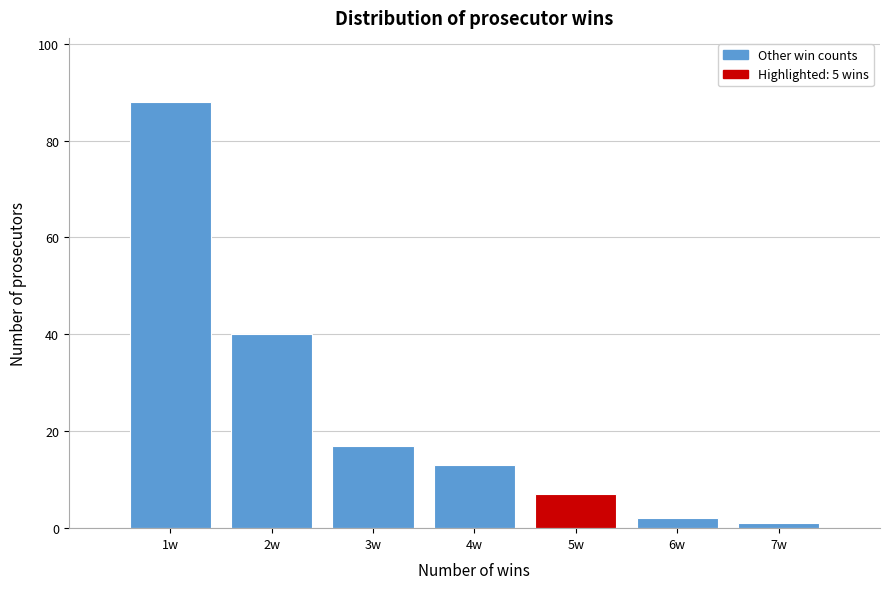

Which range on the x-axis has the tallest bar?

0.5 to 1.5